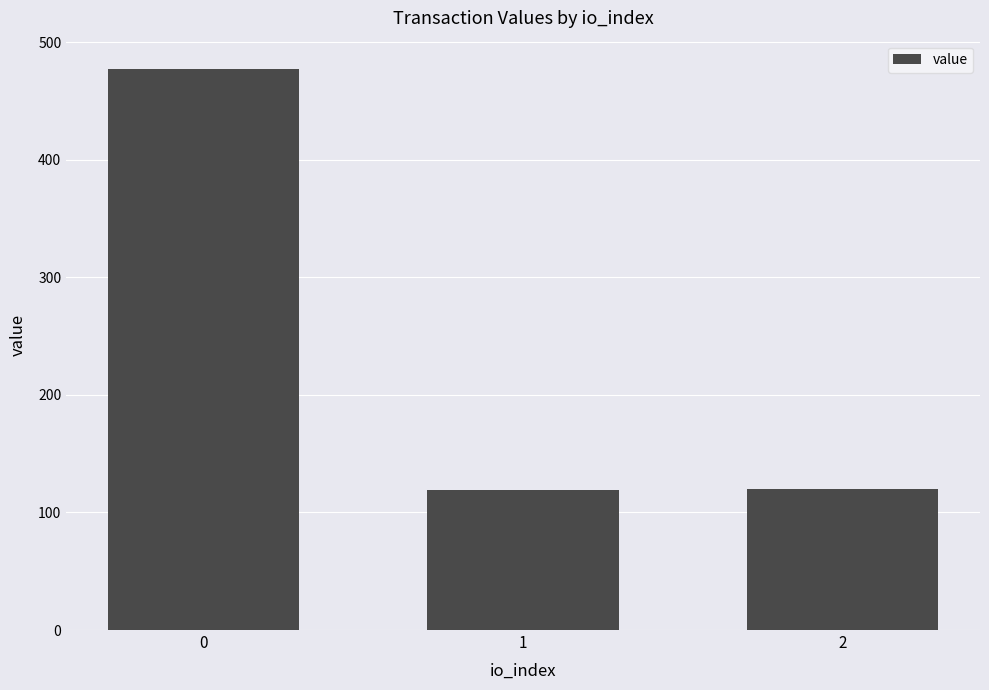

What is the smallest value displayed?

119.1